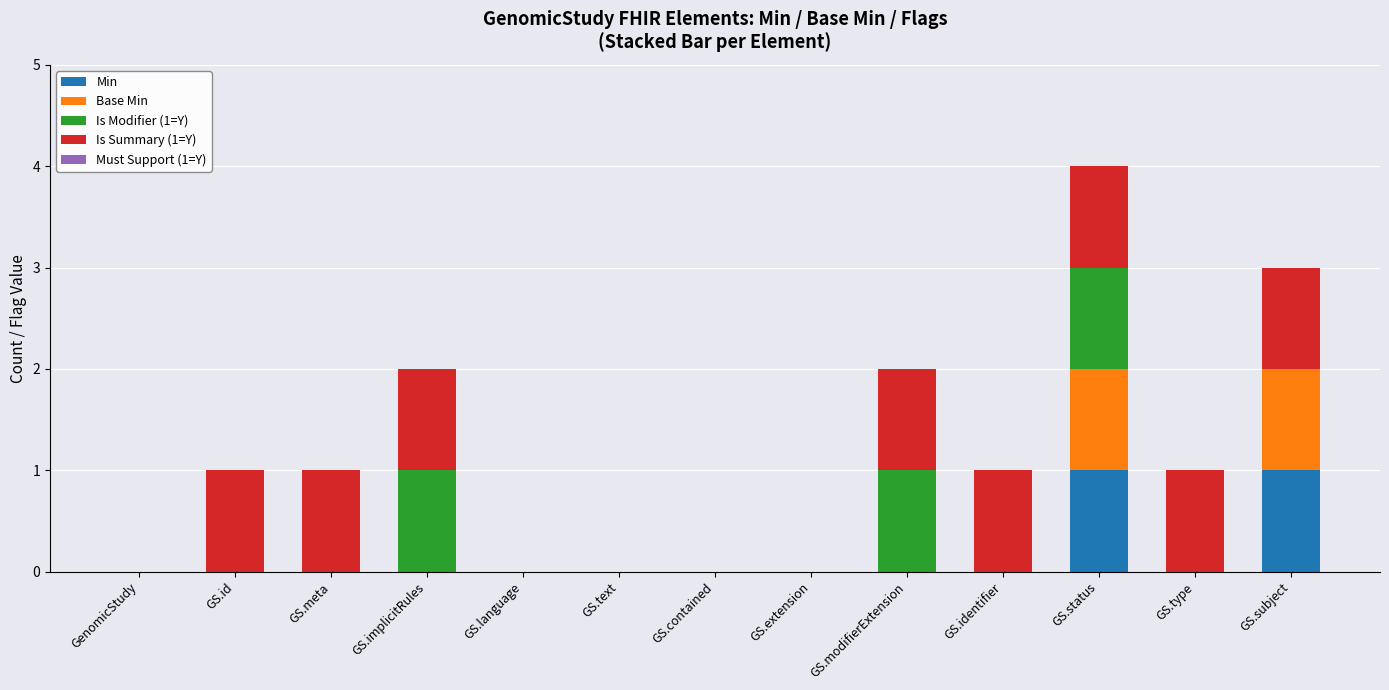

At which category is the sum across all series the highest?

GS.status